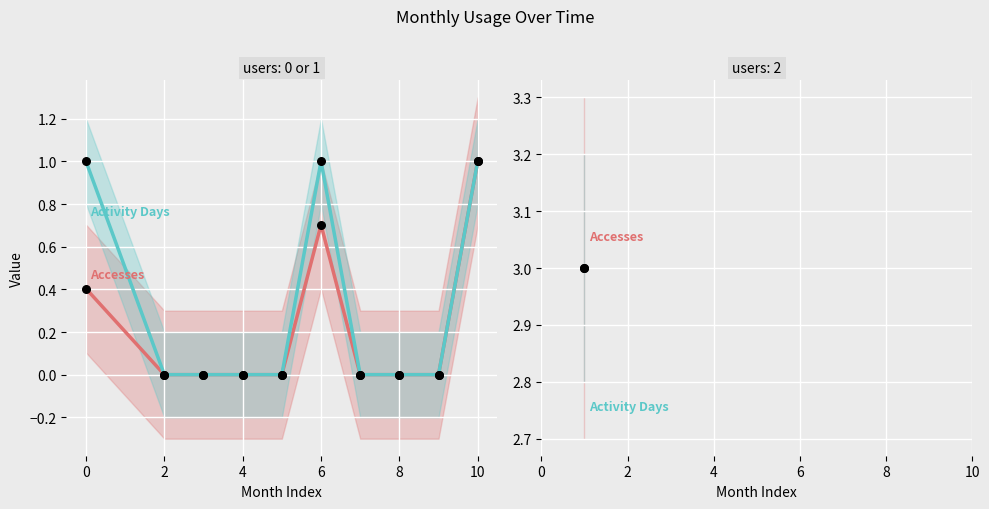

At how many categories does at least one series exceed 0?

3